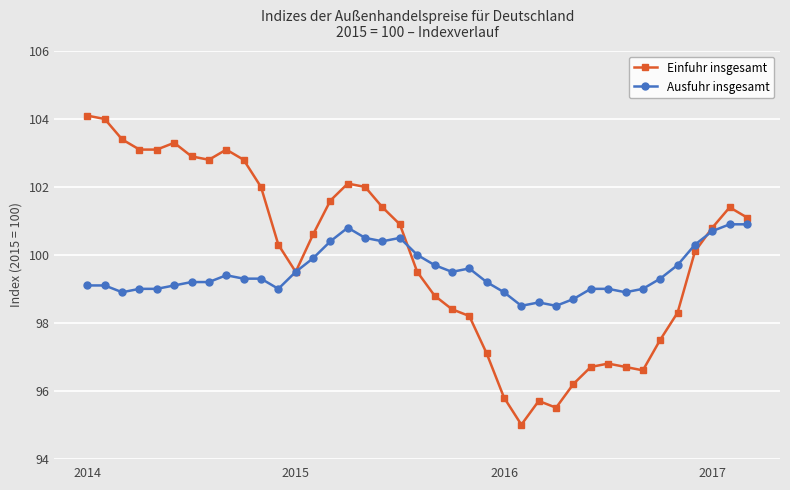

Which series has the largest total across all categories?

Einfuhr insgesamt